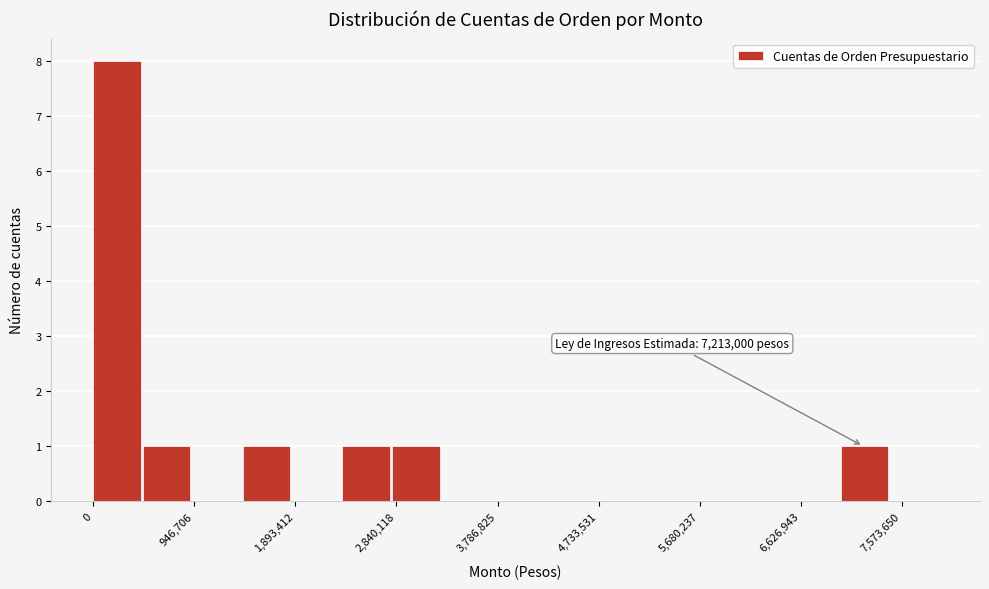

Over which range of the x-axis is the bar tallest?

0 to 500000